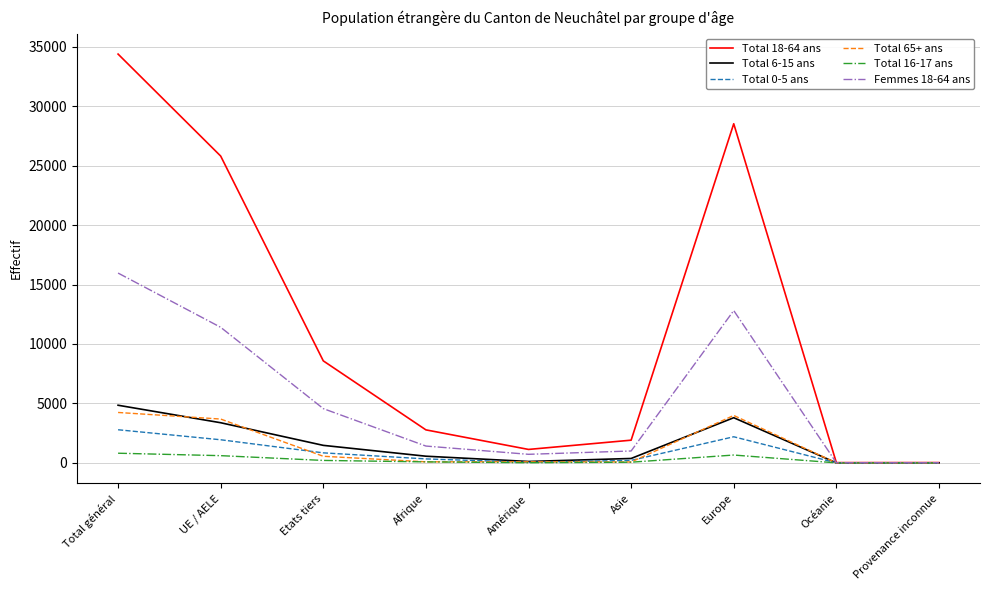

At how many categories does at least one series exceed 29928?

1